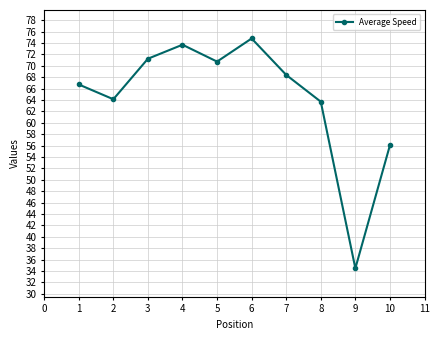

What is the sum of the values at 6 and 1?

141.5